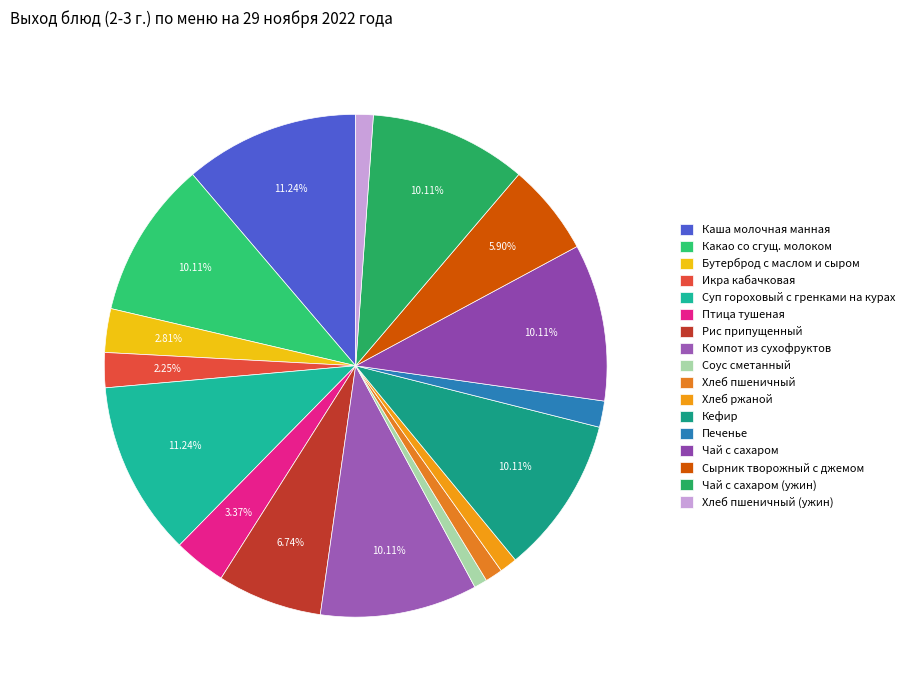

Does any single category account for the majority?

No